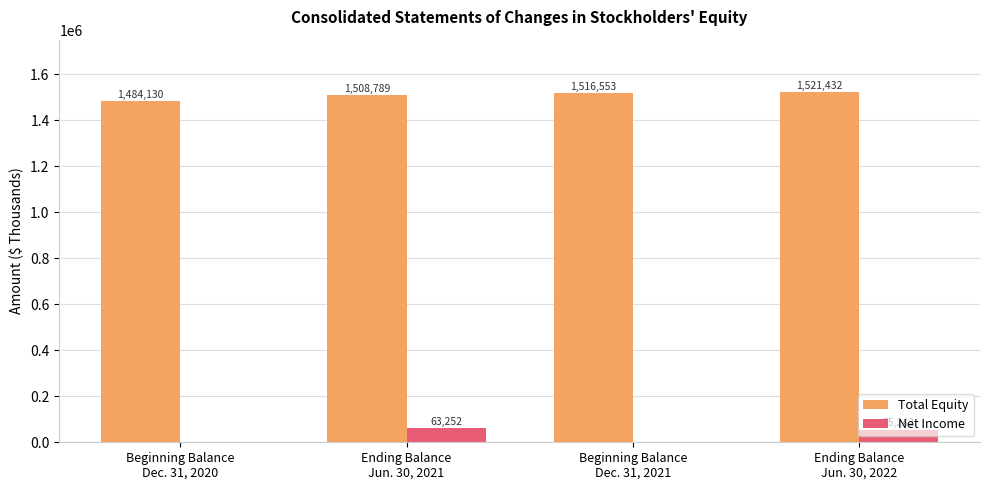

What is the maximum value shown in the chart?

1521432